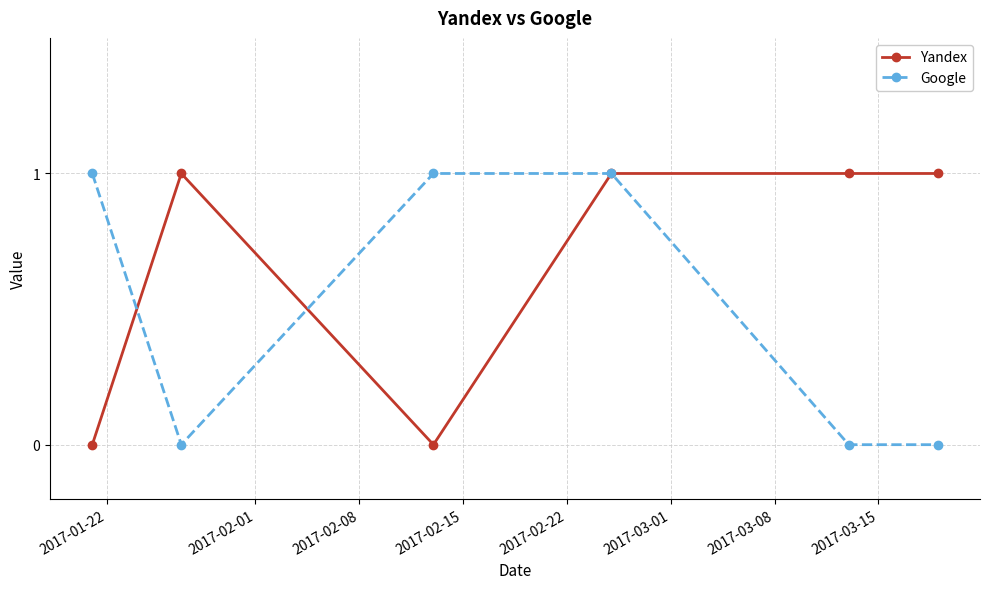

Which series has the largest total across all categories?

Yandex